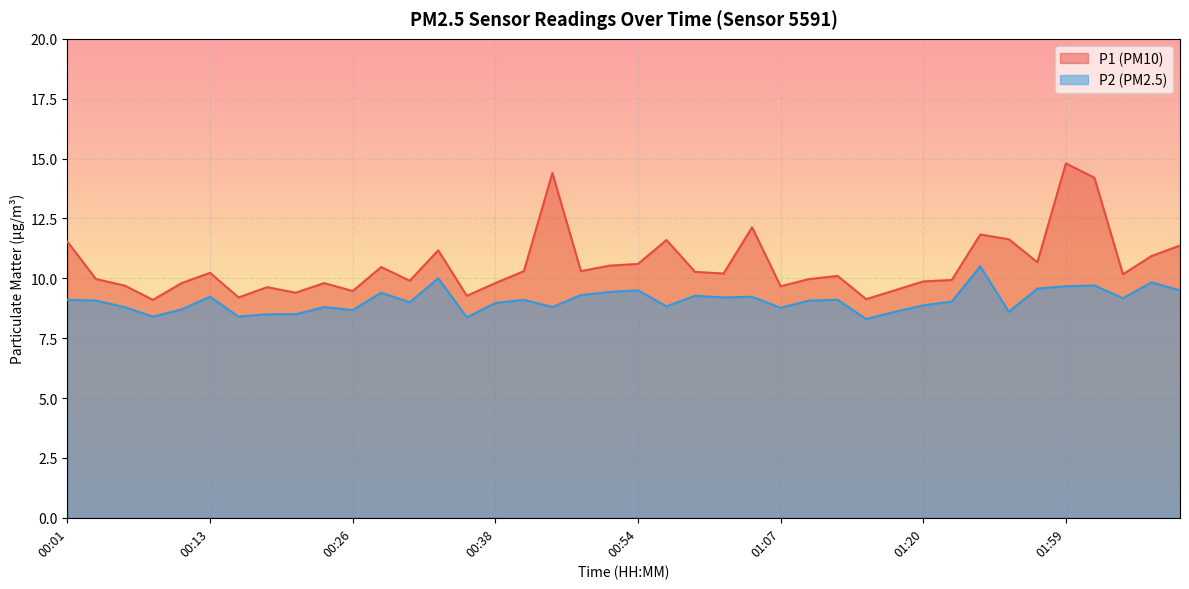

How many categories are shown in the chart?

40